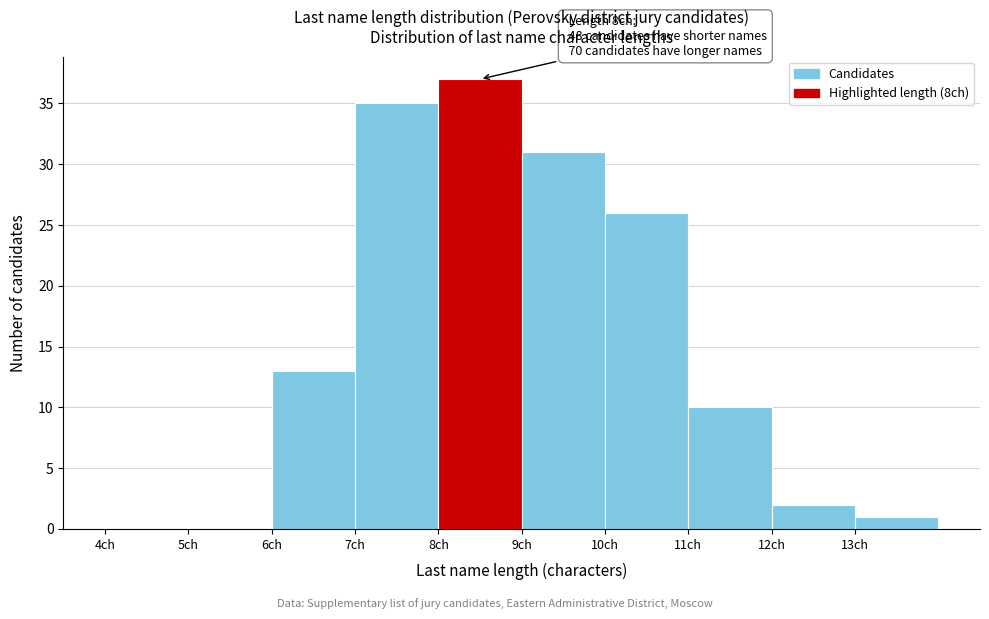

Over which range of the x-axis is the bar tallest?

8 to 9